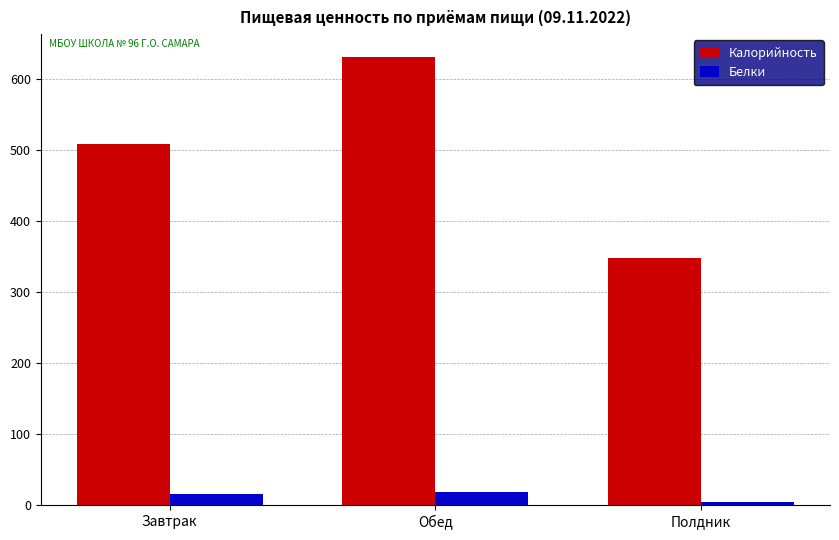

What is the spread (max minus min) of values at Завтрак?

492.6